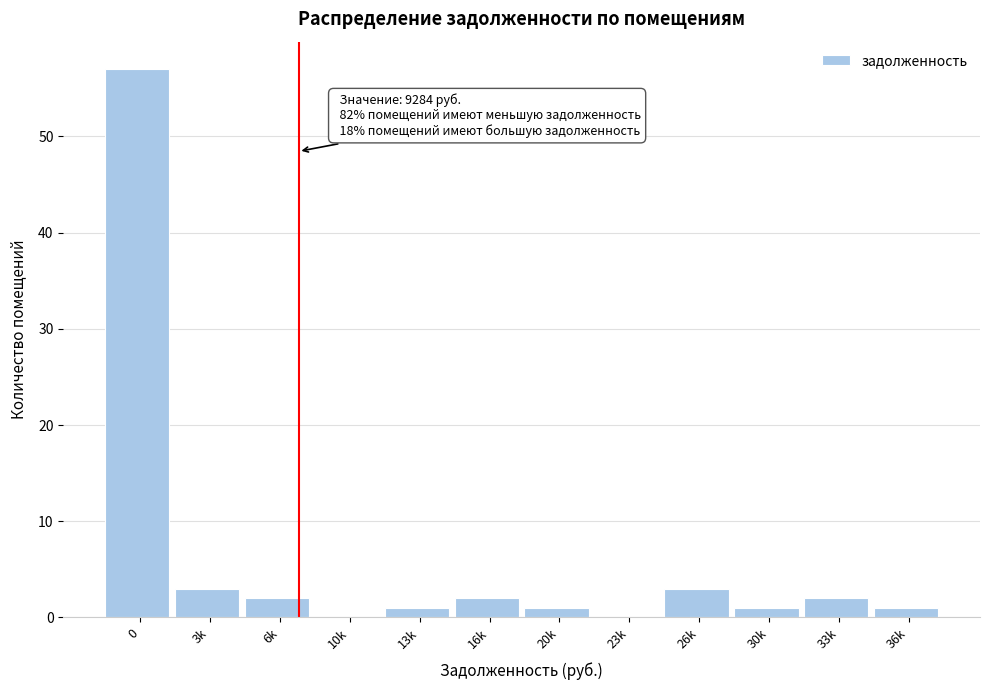

Reading left to right, extract all data points from this chart.

0=57	3k=3	6k=2	10k=0	13k=1	16k=2	20k=1	23k=0	26k=3	30k=1	33k=2	36k=1